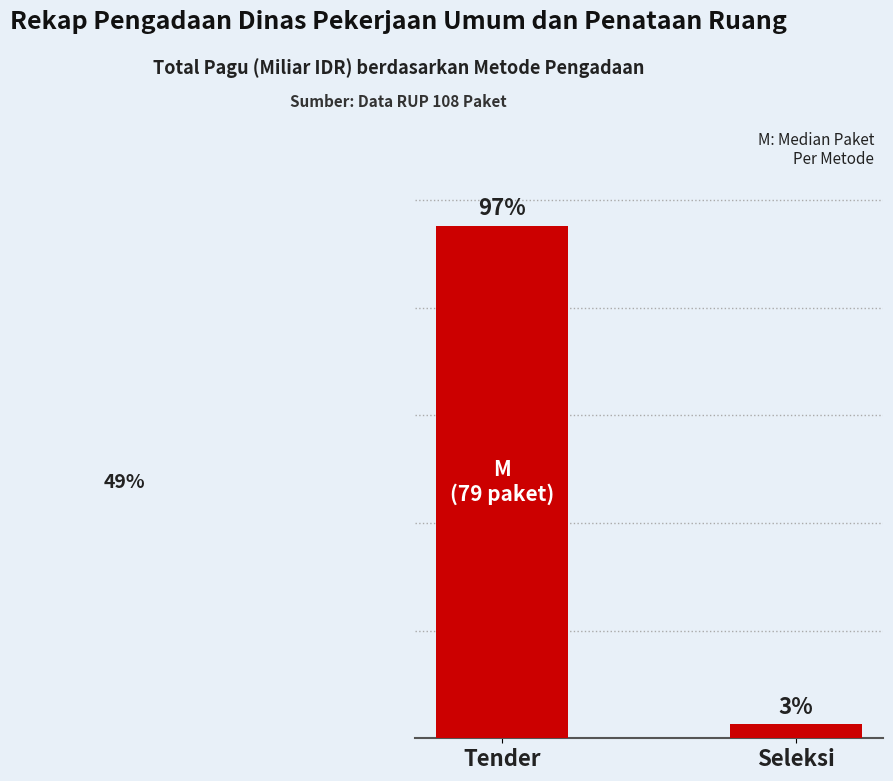

What is the label of the 2nd bar from the right?

Tender